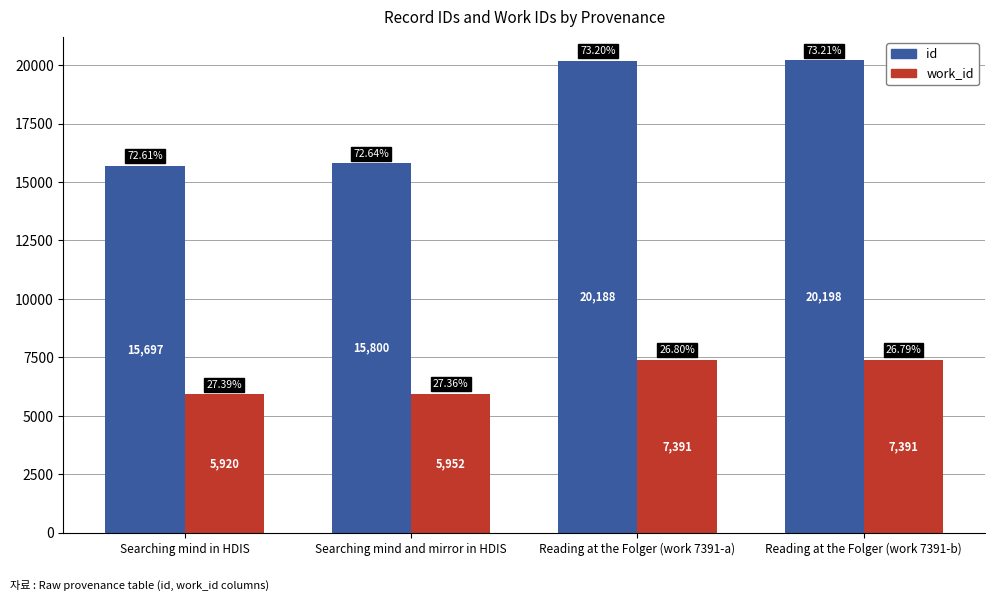

Reading left to right, list all the values displayed in this chart.

id: Searching mind in HDIS=15697	Searching mind and mirror in HDIS=15800	Reading at the Folger (work 7391-a)=20188	Reading at the Folger (work 7391-b)=20198
work_id: Searching mind in HDIS=5920	Searching mind and mirror in HDIS=5952	Reading at the Folger (work 7391-a)=7391	Reading at the Folger (work 7391-b)=7391